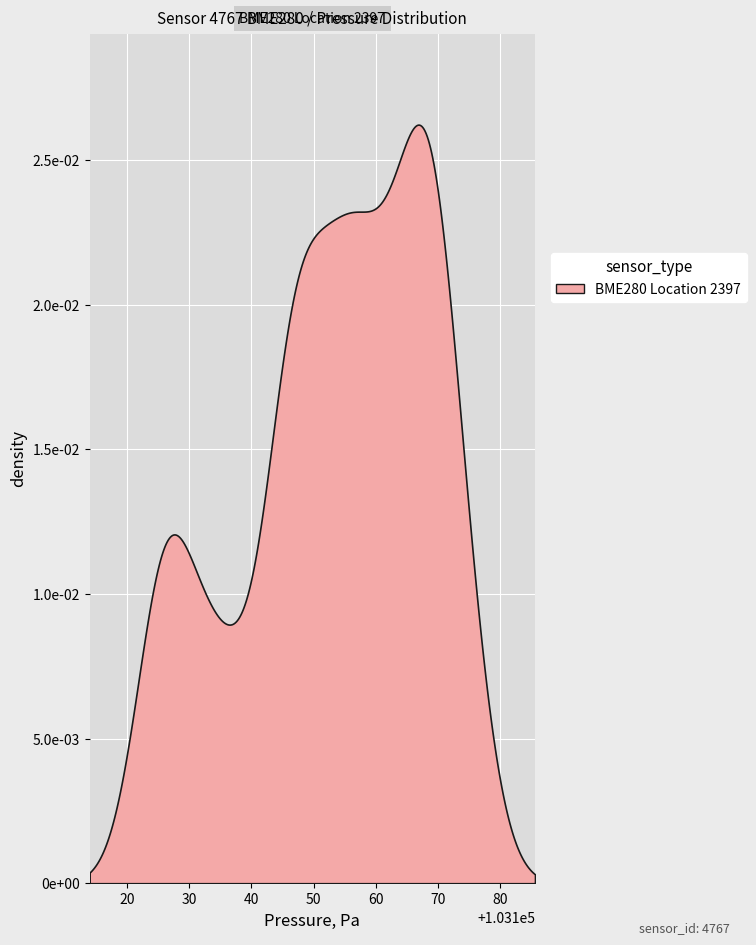

Is it true that pressure equals 150044.6 at 34?

False